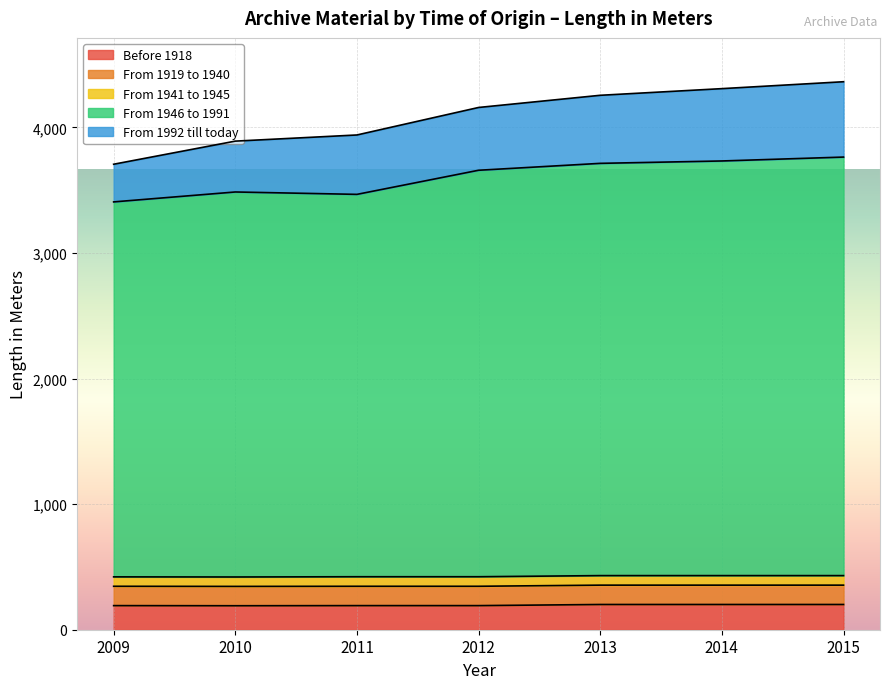

What is the value of the From 1992 till today point at the 6th from the left?

576